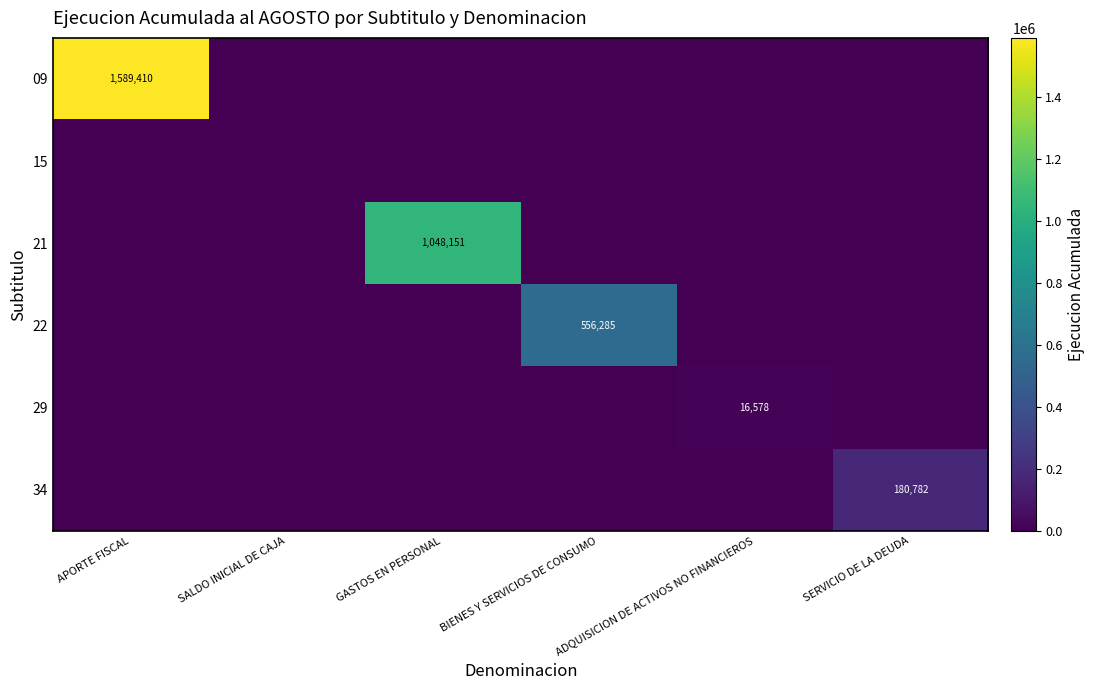

Is it true that 34 equals 180782 at SERVICIO DE LA DEUDA?

True